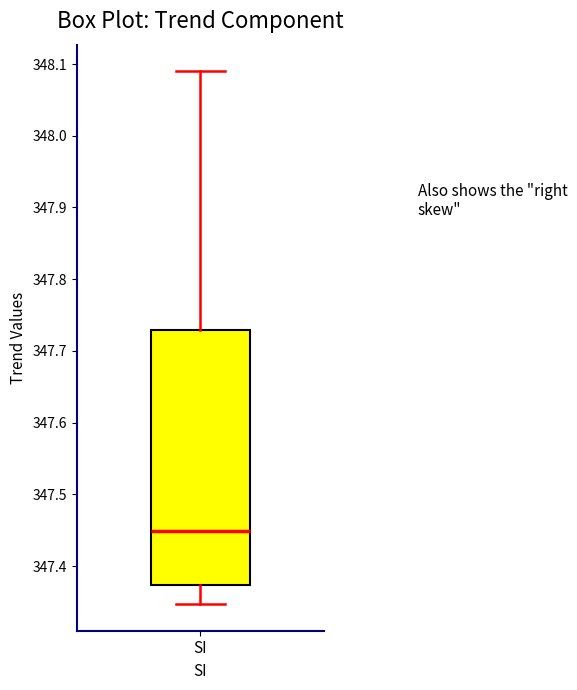

Transcribe this box plot: give where the median line is, the range the box spans, and where the two whiskers end, as read against the y-axis. The values are not printed on the chart, so give them approximately, as read against the axis.

median 347.45, box 347.37 to 347.73, whiskers 347.35 to 348.09